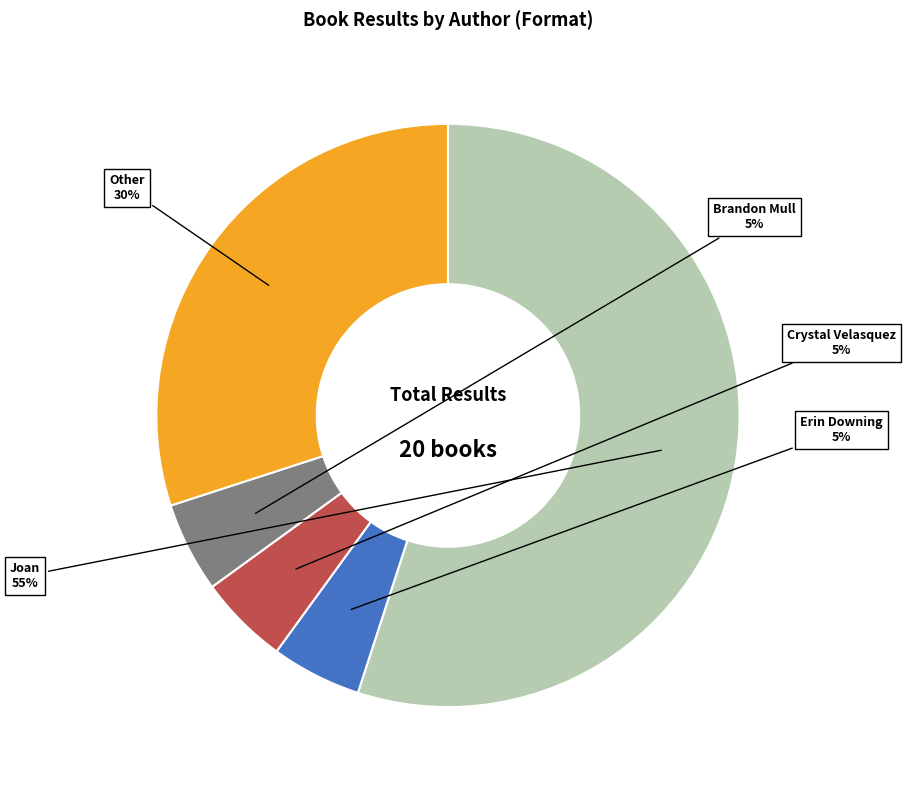

To the nearest percent, what is the difference between the largest and smallest slice percentages?

50%